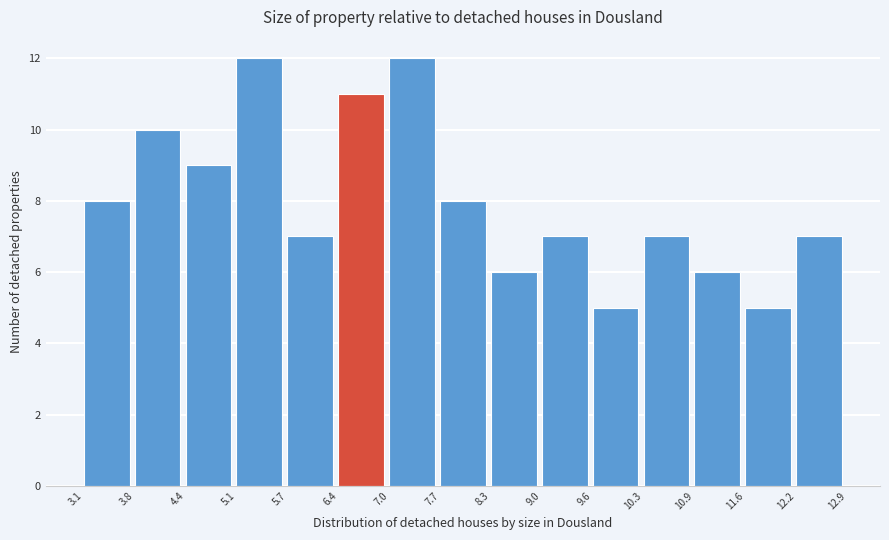

How tall is the bar that spans 8.3 to 9.0 on the x-axis? The values are not printed on the chart, so give them approximately, as read against the axis.

6